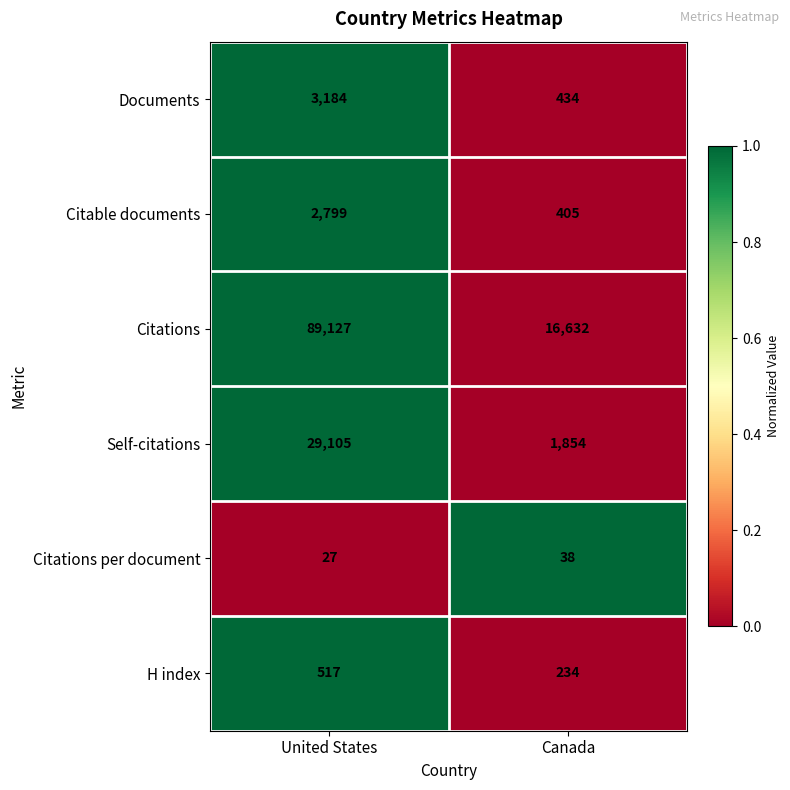

Where is H index nearest to the value 375?

Canada